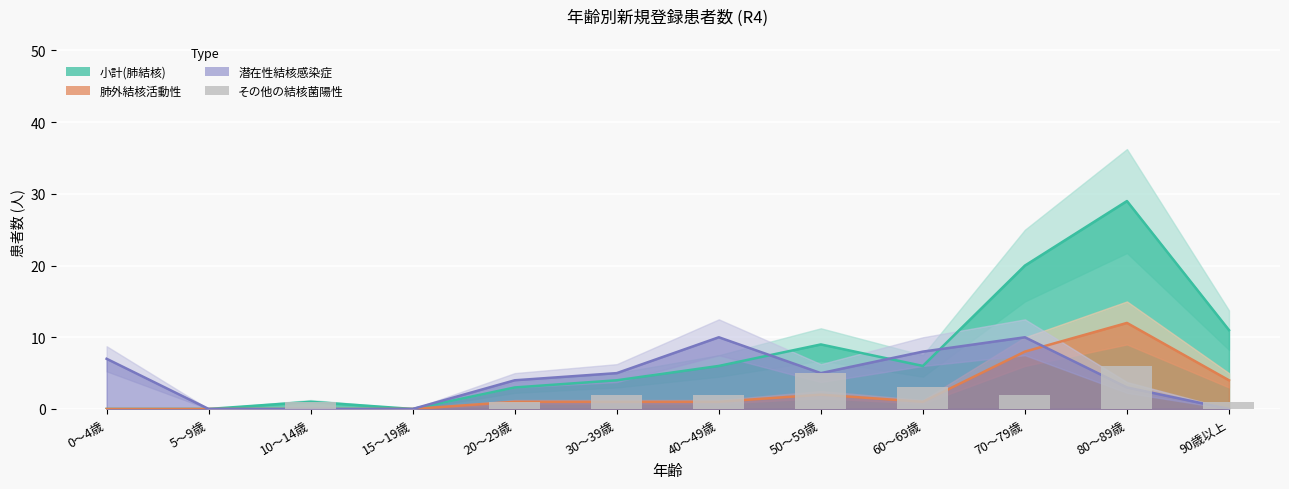

What is the label of the 8th bar from the left?

50～59歳